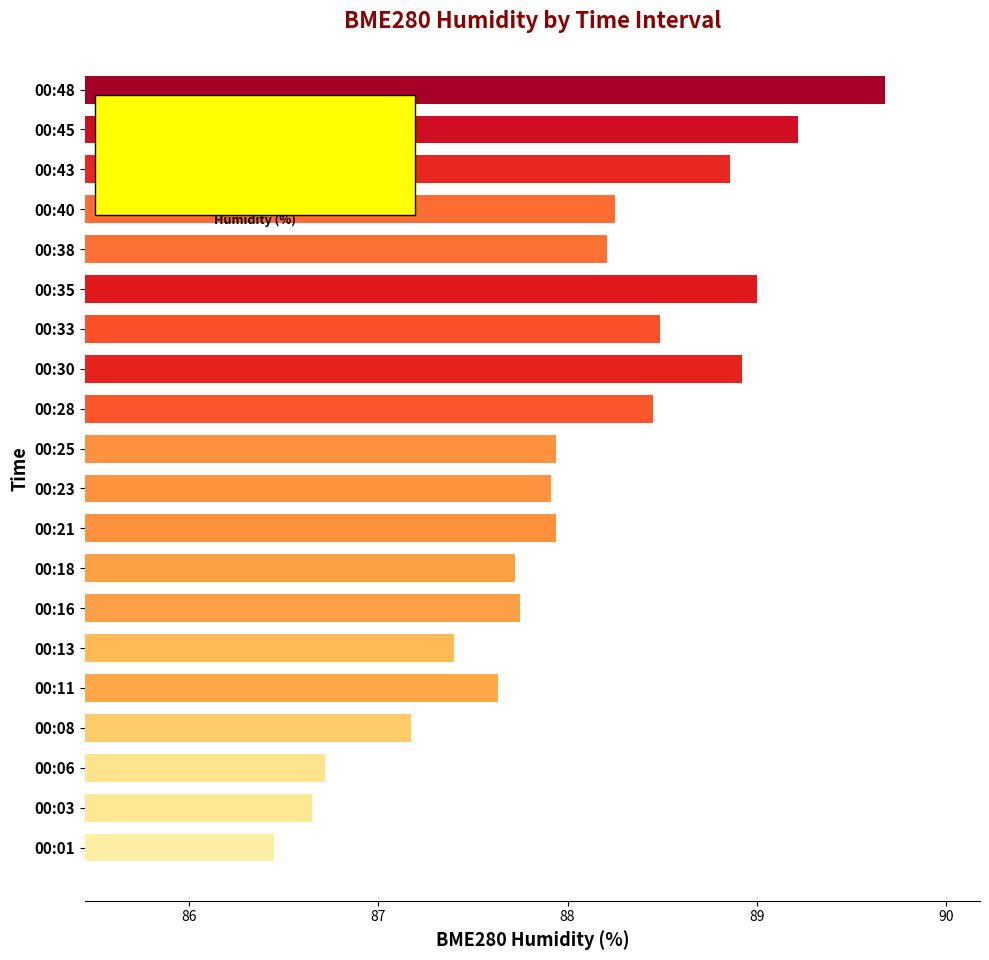

What is the maximum value shown in the chart?

89.7